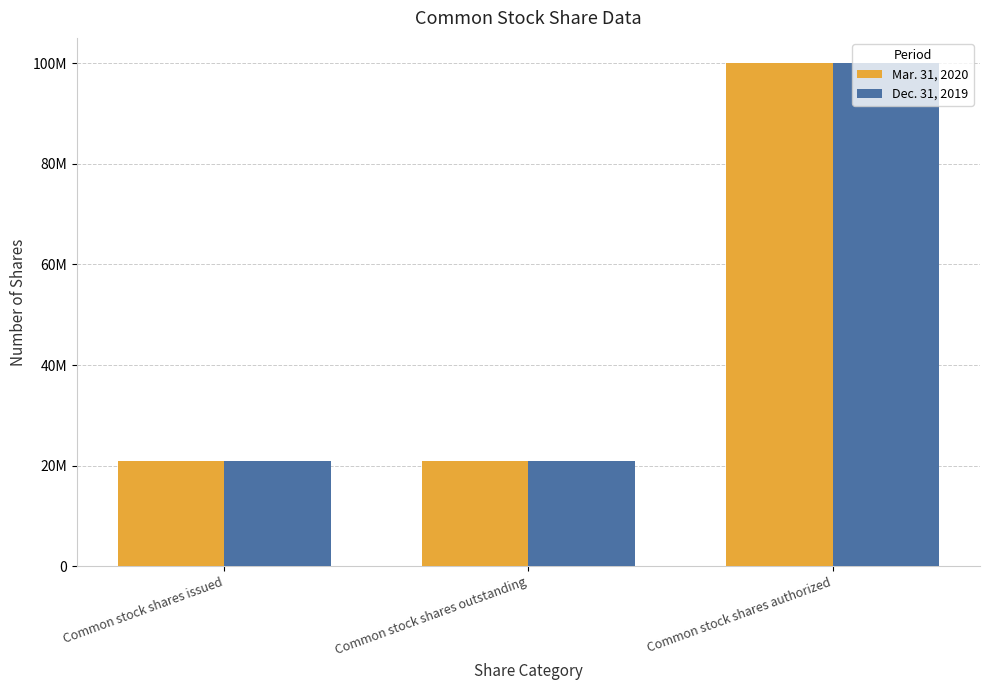

Rank the series by their maximum value, from lowest to highest.

Mar. 31, 2020, Dec. 31, 2019